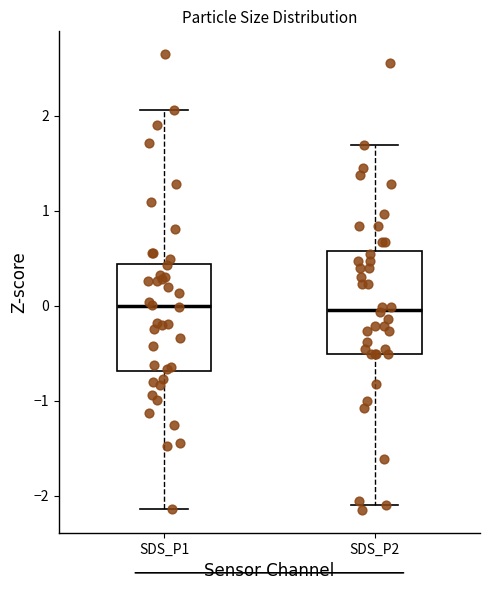

Reading left to right, transcribe this box plot: for each box, give where its median line is, the range the box spans, and where its two whiskers end, as read against the y-axis. The values are not printed on the chart, so give them approximately, as read against the axis.

SDS_P1: median 0.0, box -0.7 to 0.4, whiskers -2.1 to 2.1
SDS_P2: median 0.0, box -0.5 to 0.6, whiskers -2.1 to 1.7